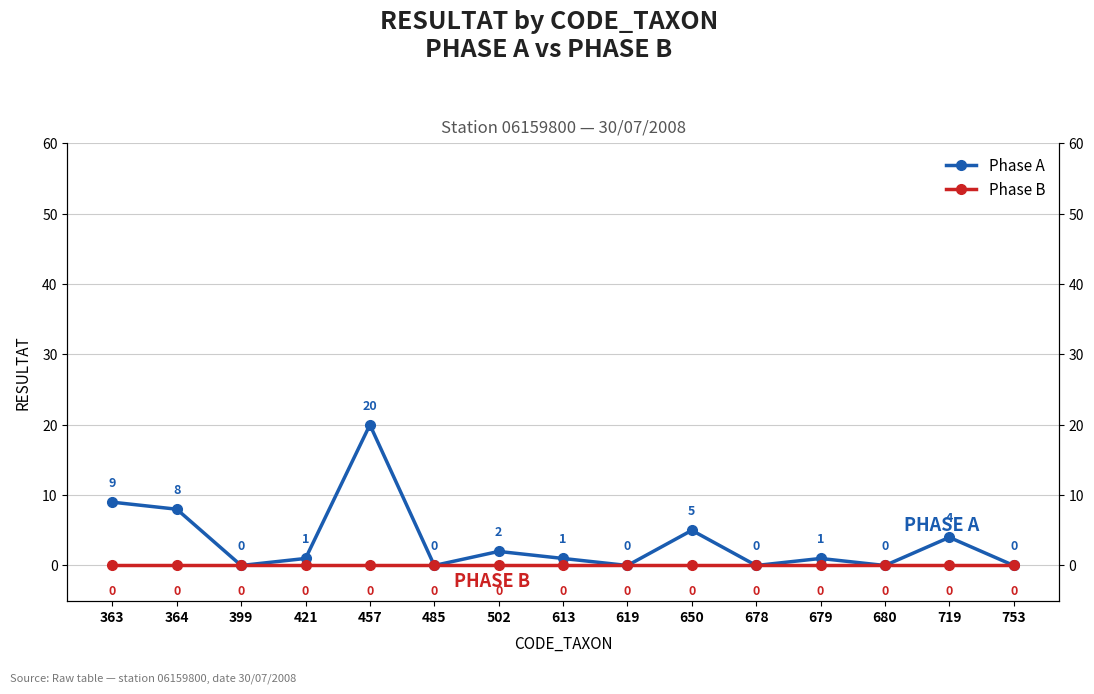

Between 363 and 485, which is larger?

363